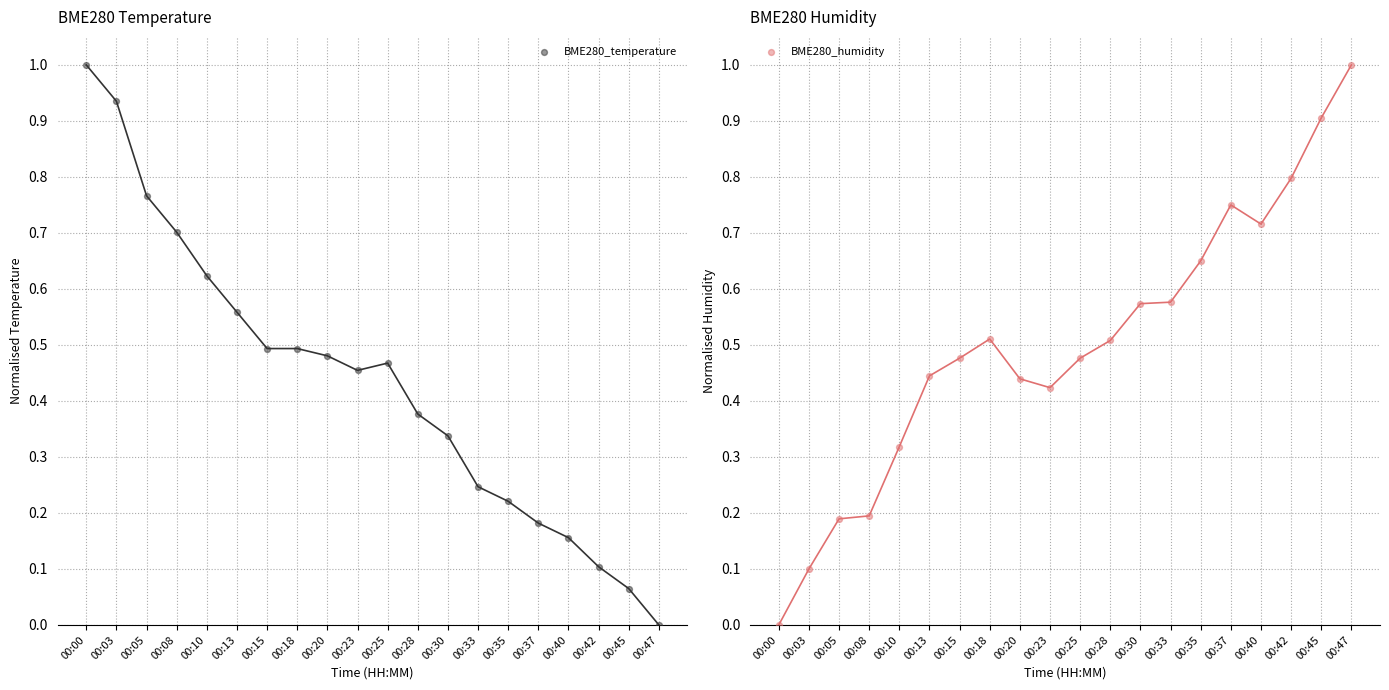

Which series has the largest total across all categories?

BME280_humidity